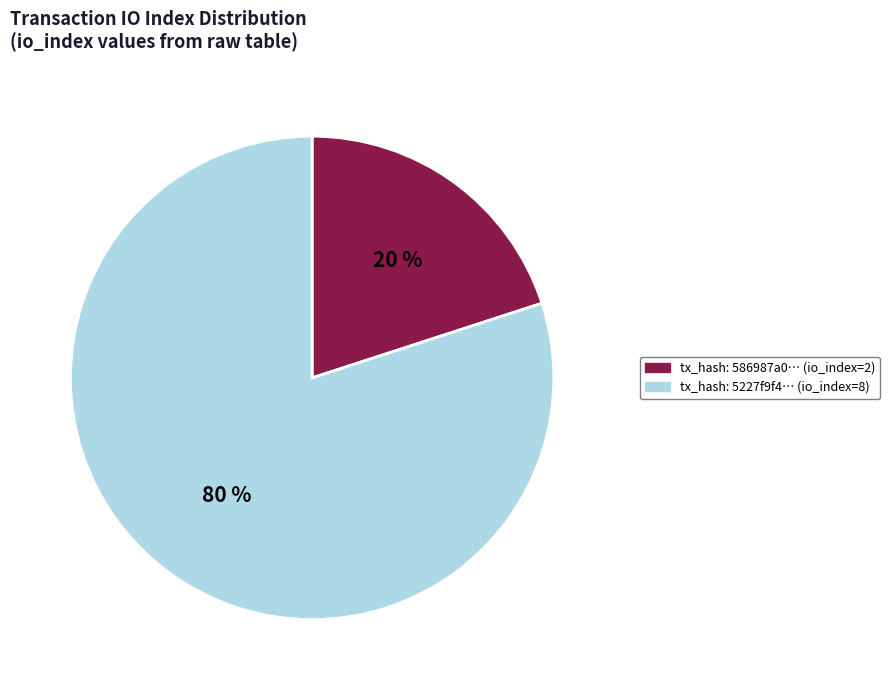

Is there a majority slice in this chart?

Yes